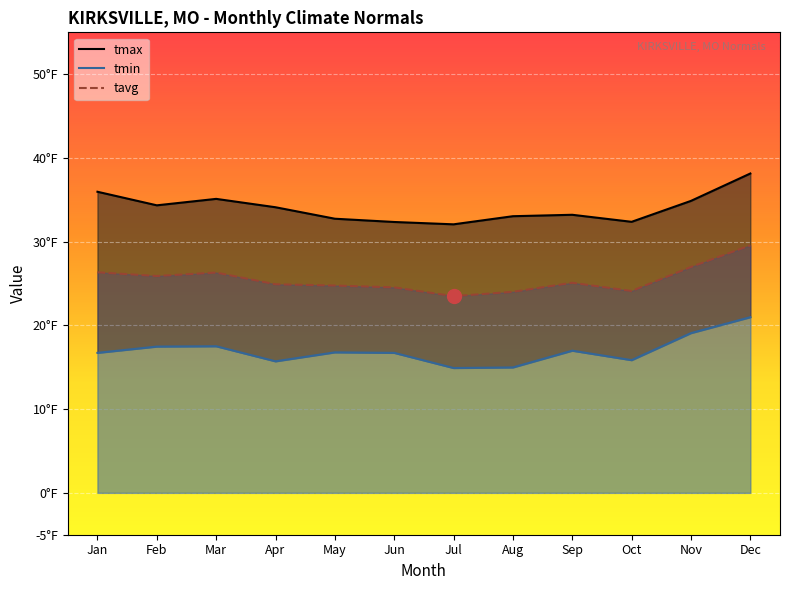

What is the difference between the highest and lowest values at Sep?

16.2